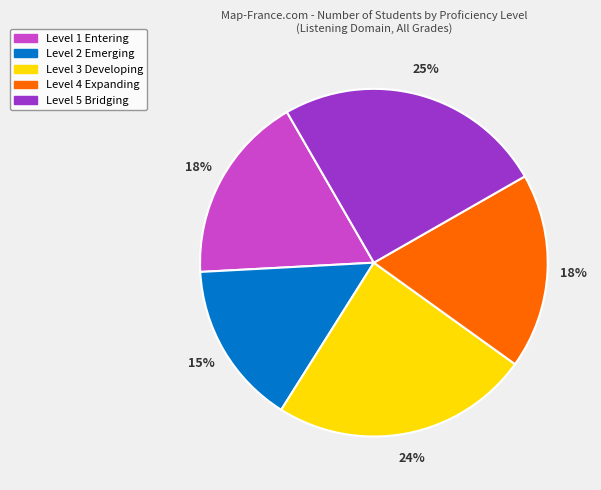

To the nearest percent, what is the average slice percentage?

20%